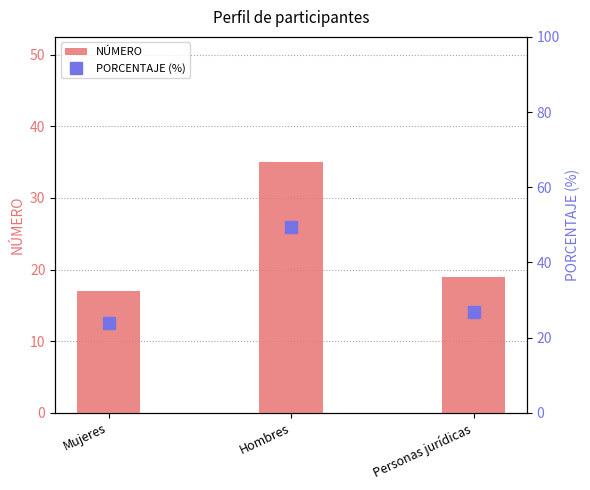

What is the value of the NÚMERO bar at the 2nd from the left?

35